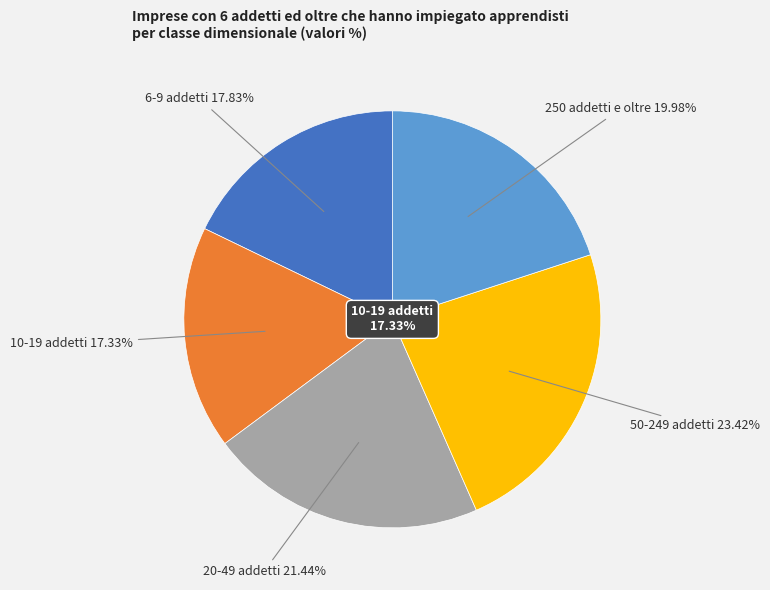

How many slices are in this pie chart?

5